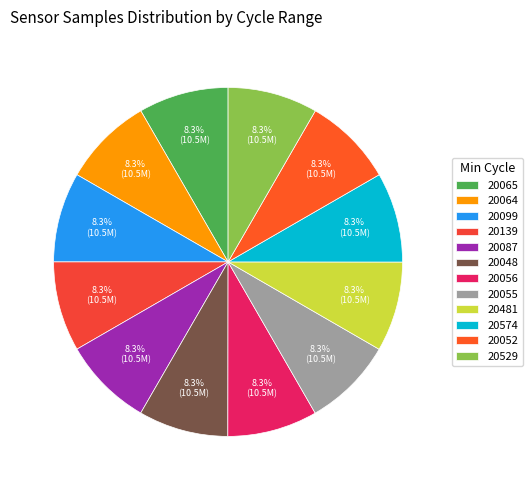

How many segments does this pie chart have?

12